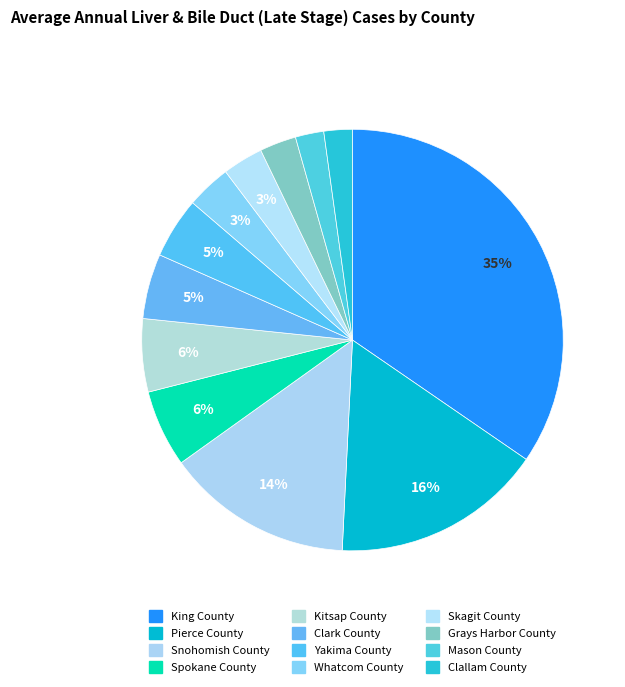

What is the largest slice in the pie chart?

King County